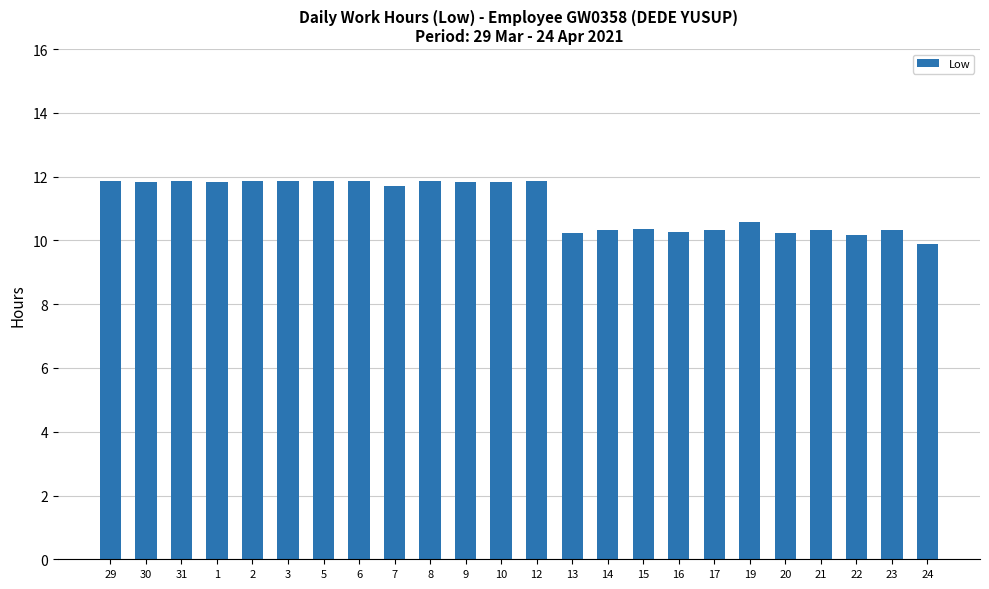

What position from the left is 1?

4